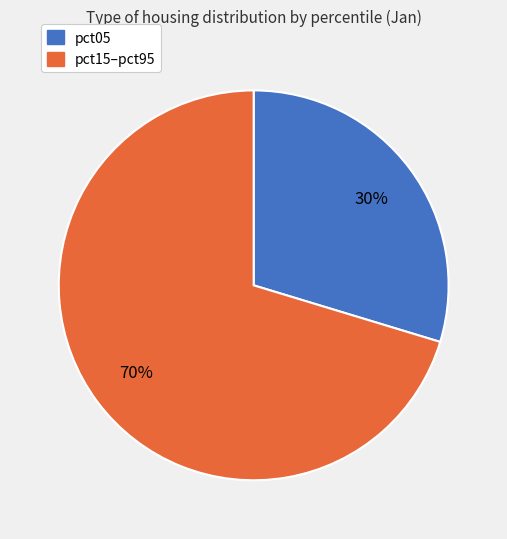

Does any single category account for the majority?

Yes